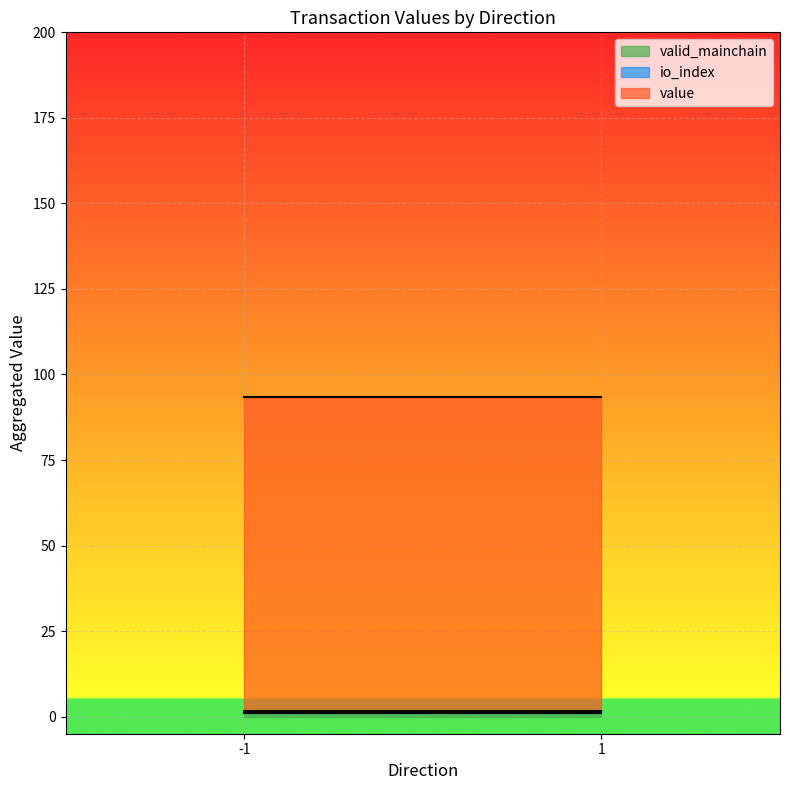

Is it true that valid_mainchain equals 0.7 at 1_0?

False